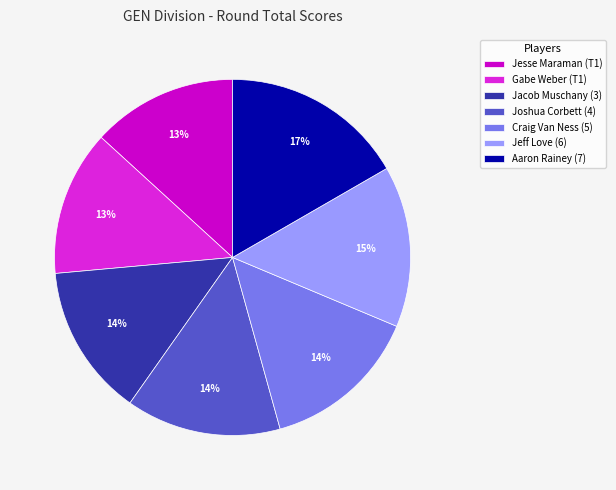

Is Jeff Love (6) the majority of the pie?

No